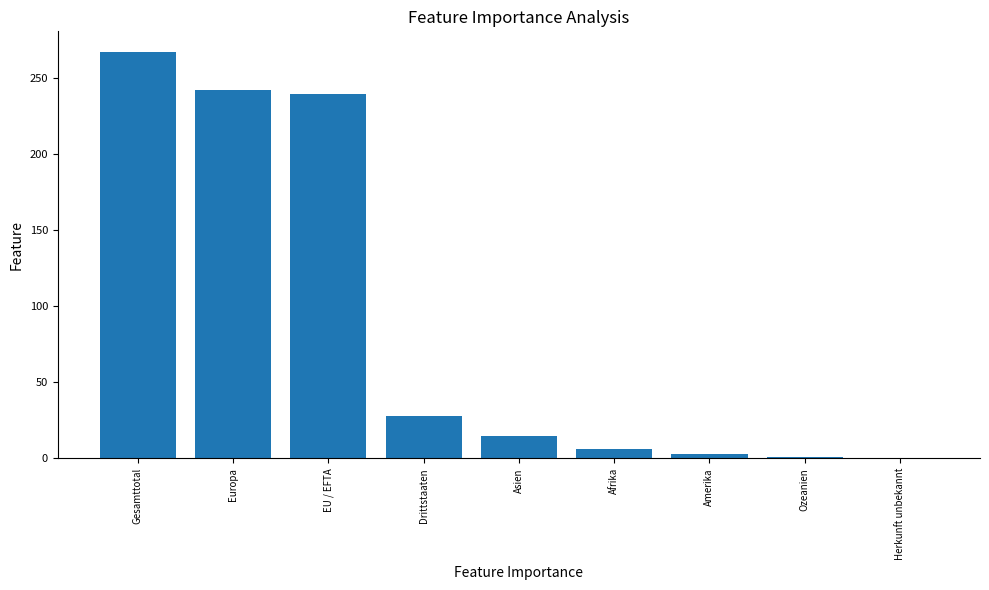

Read the value at Asien.

15